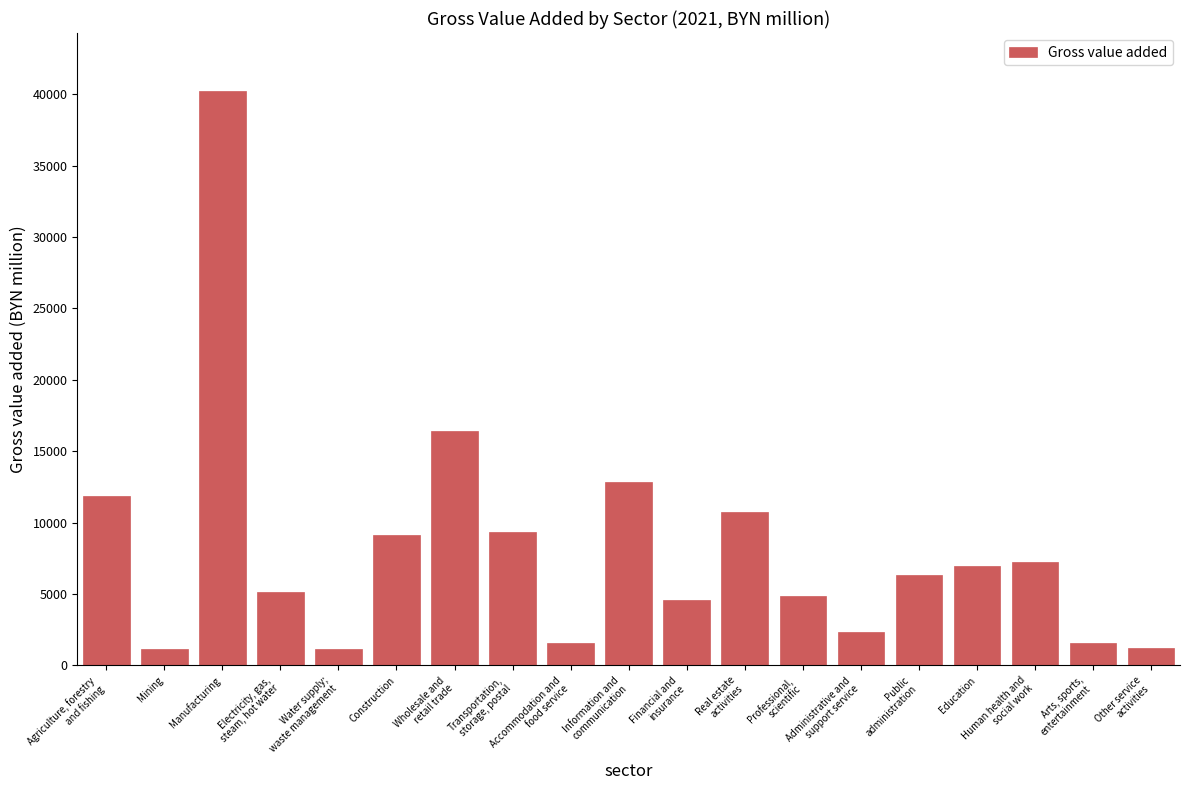

What is the greatest value displayed?

40254.8